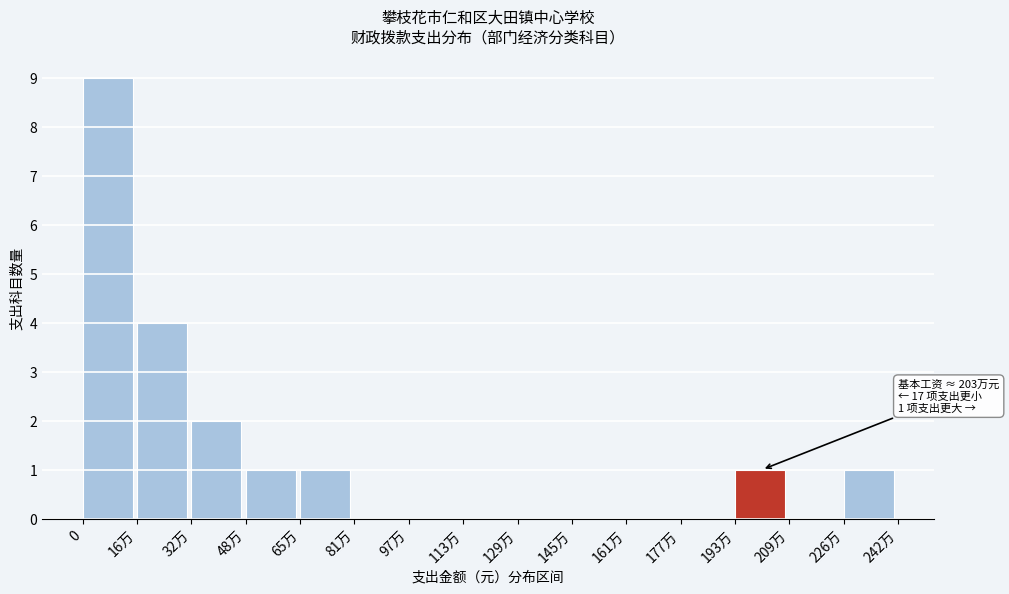

Reading right to left, extract all data points from this chart.

226万=1	209万=0	193万=1	177万=0	161万=0	145万=0	129万=0	113万=0	97万=0	81万=0	65万=1	48万=1	32万=2	16万=4	0=9